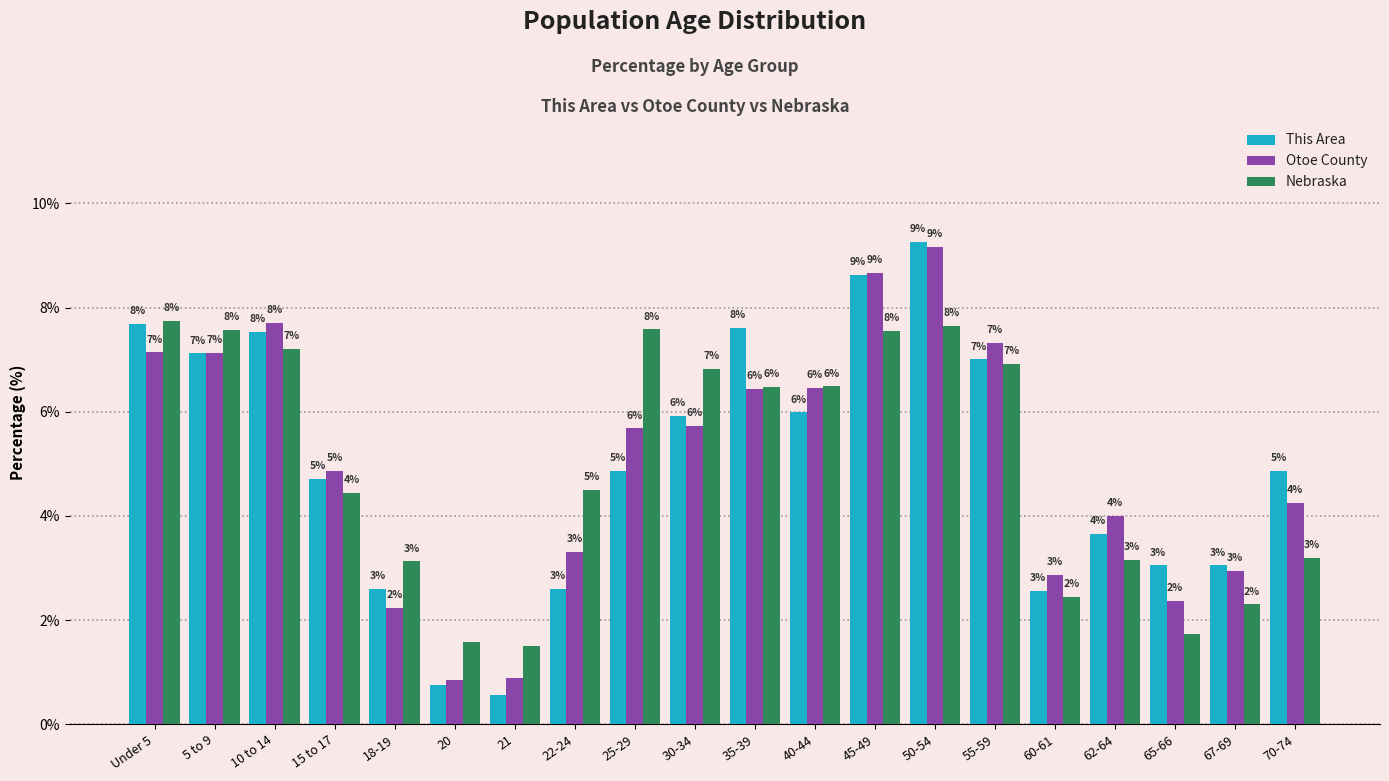

What are all the series names shown in the legend?

This Area, Otoe County, Nebraska